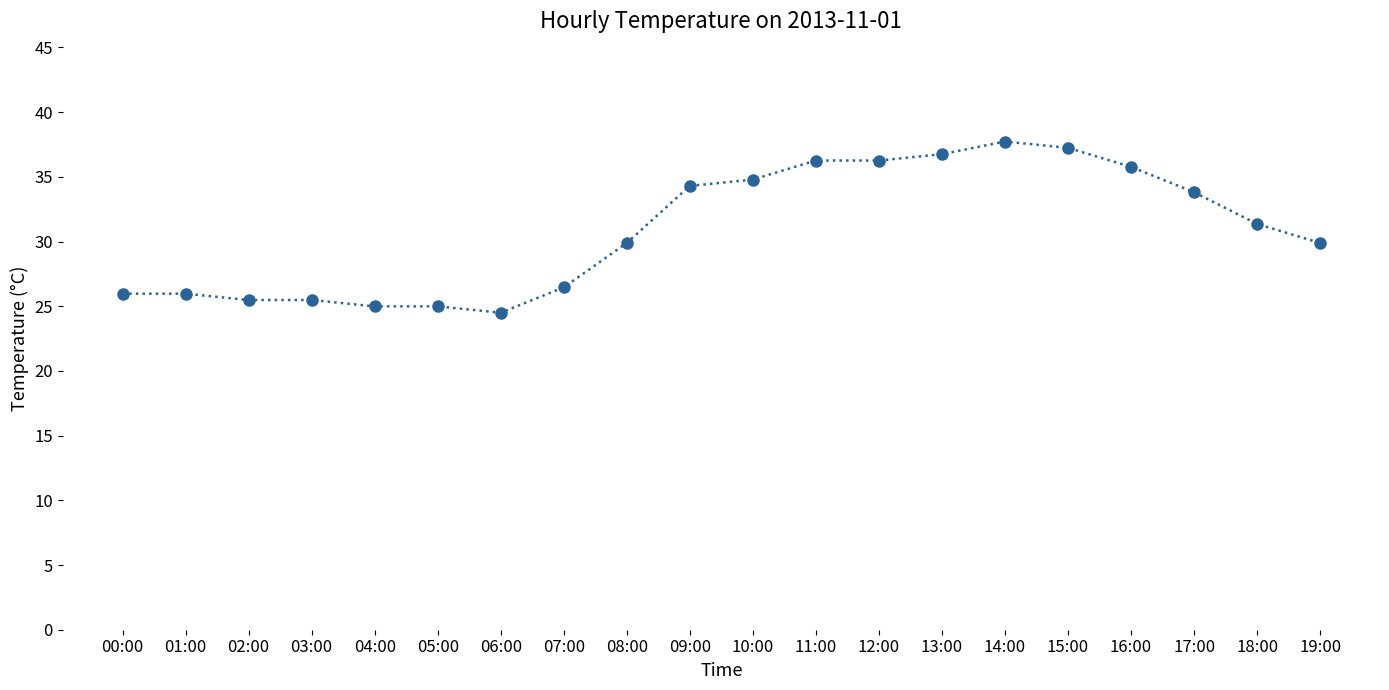

What is the sum of all values?

617.9